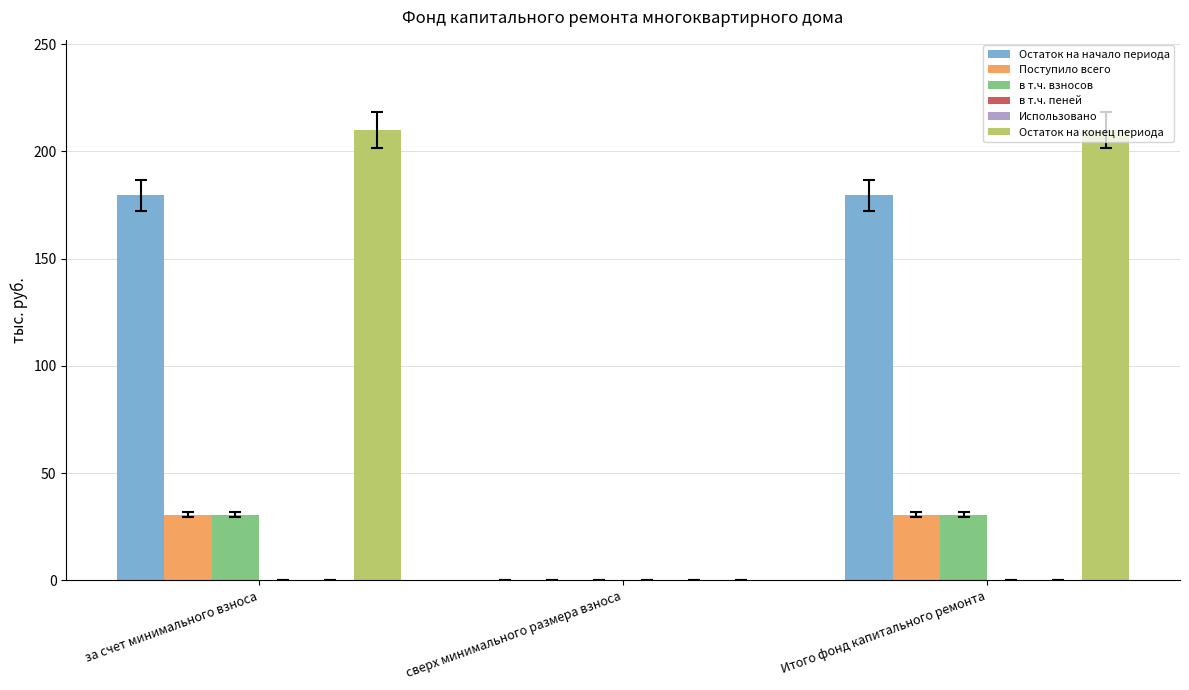

Count the number of data series in this chart.

6